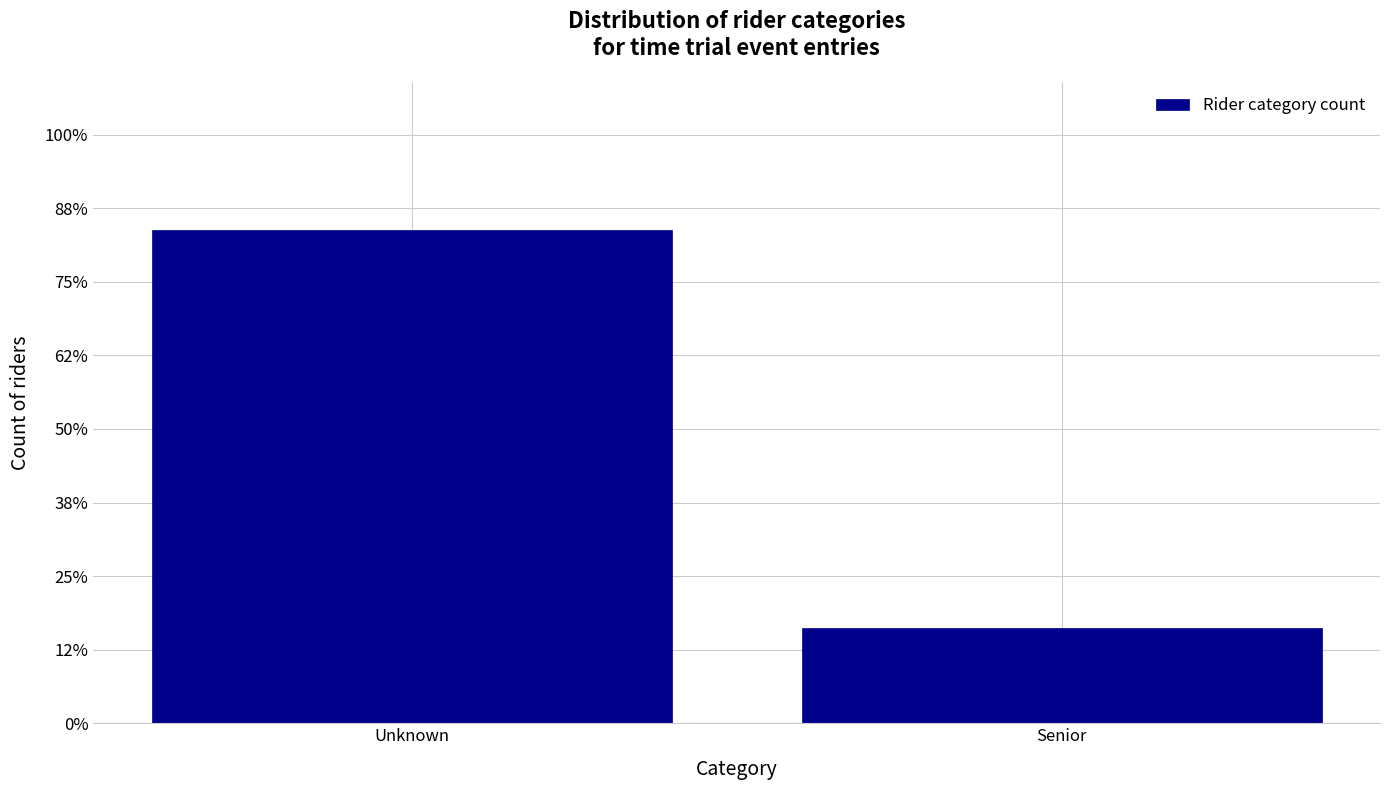

Are the bars horizontal?

No